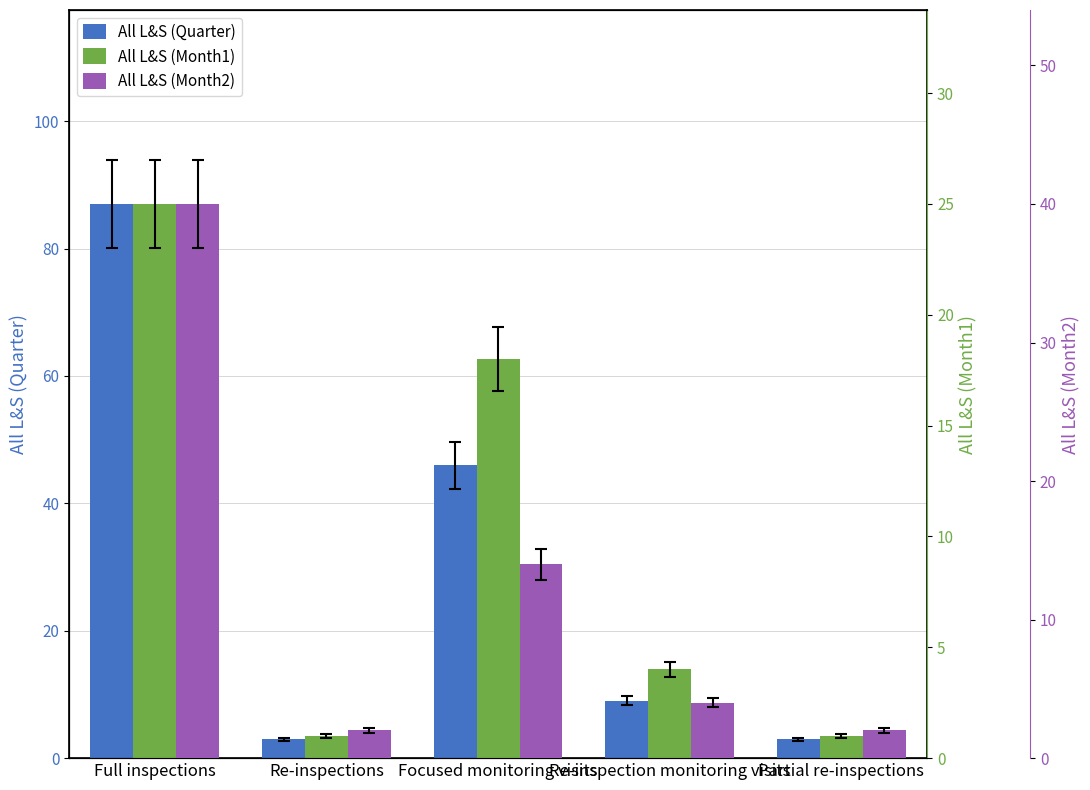

Rank the series at Full inspections from lowest to highest value.

All L&S (Month1), All L&S (Month2), All L&S (Quarter)